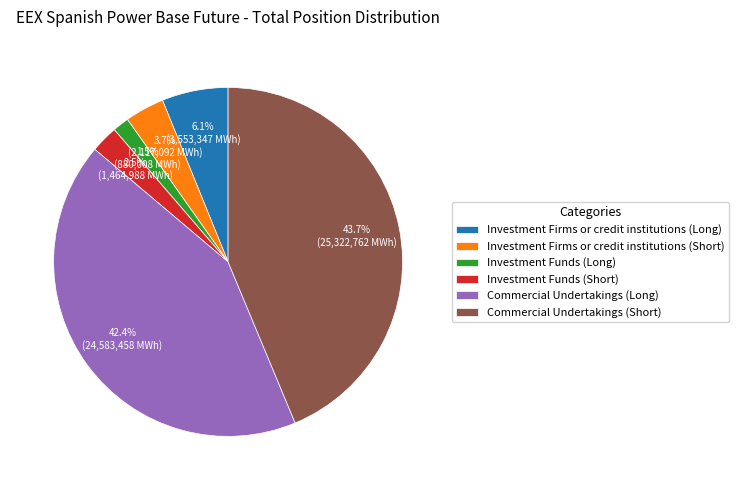

What is the smallest slice in the pie chart?

Investment Funds (Long)